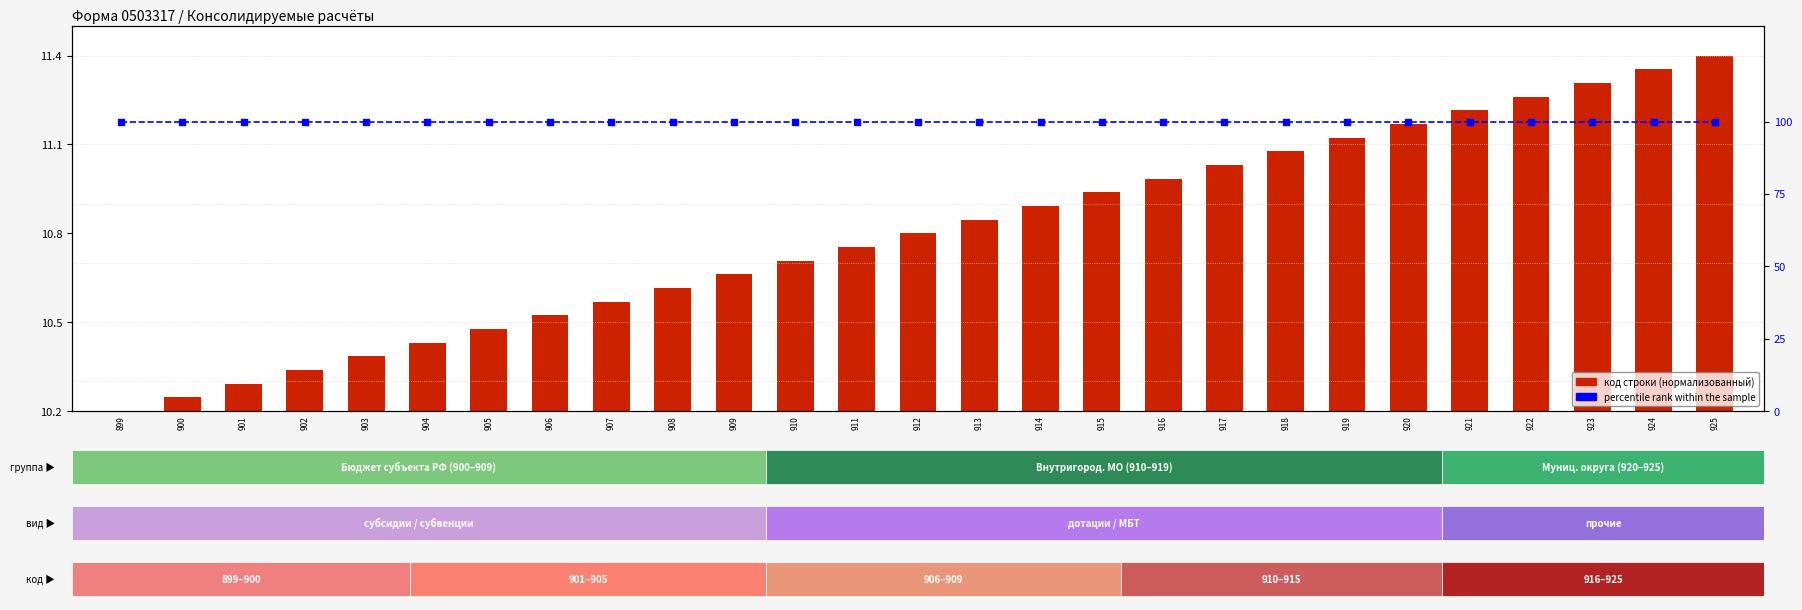

Count the number of categories in the chart.

27